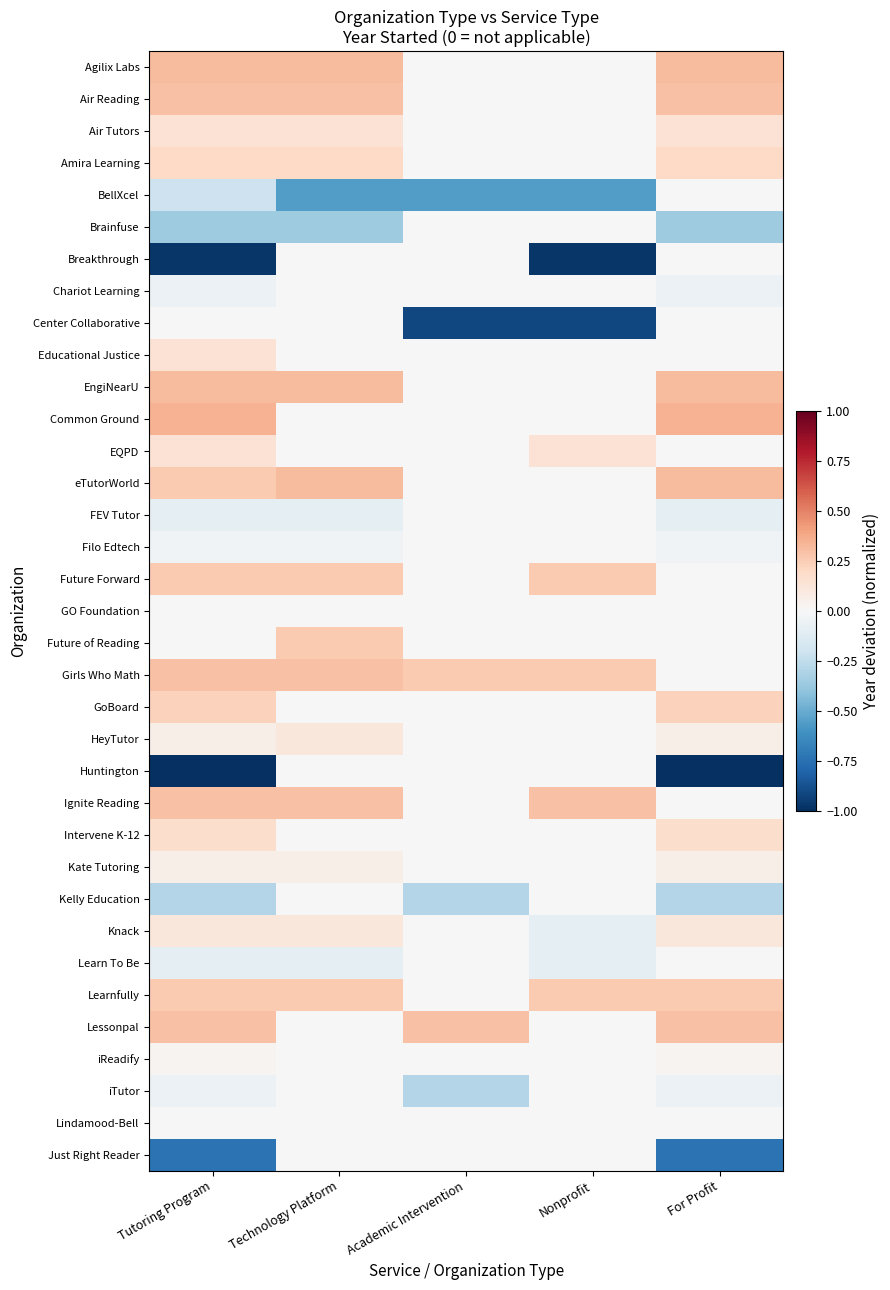

How many series are shown in this chart?

35